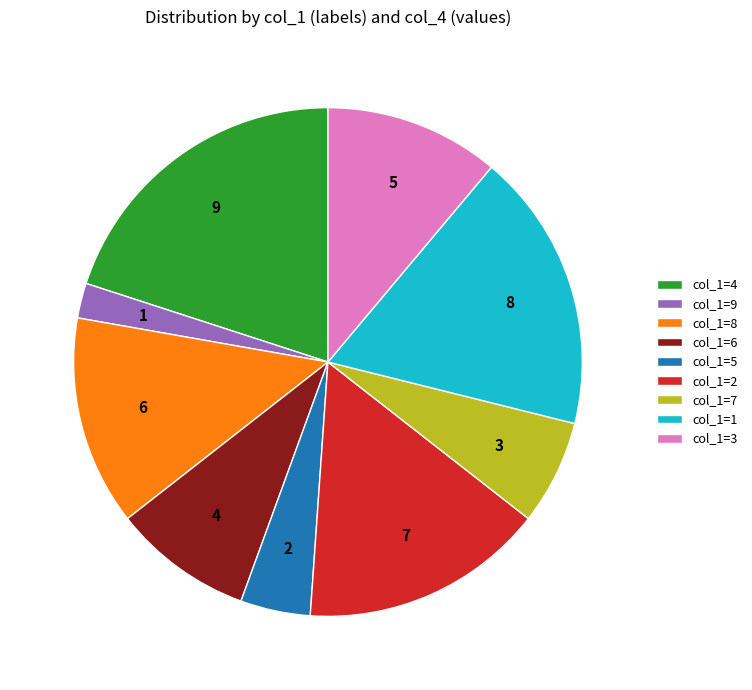

What is the ratio of the value at col_1=5 to the value at col_1=8?

0.3